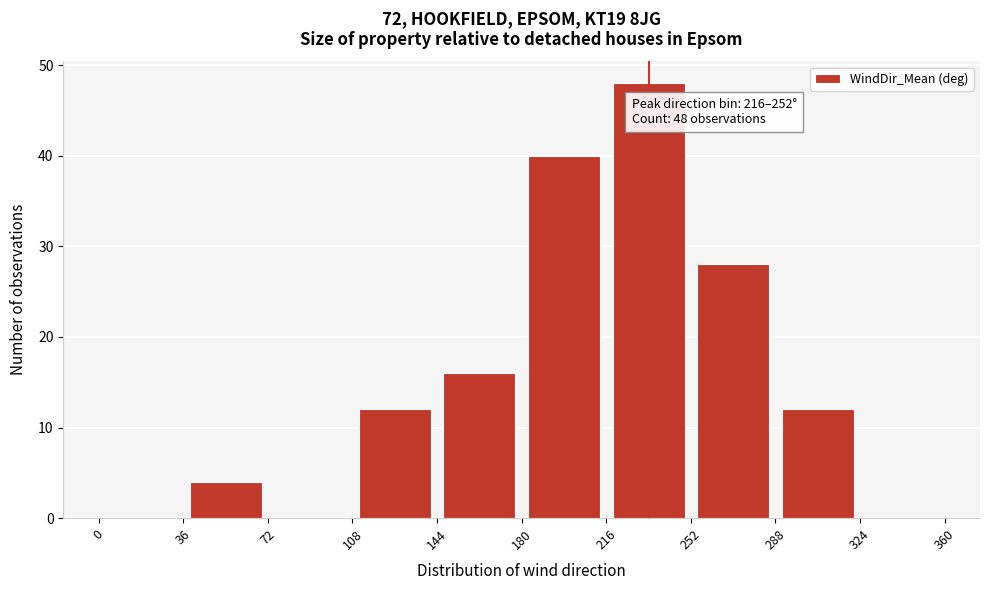

Over which range of the x-axis is the bar tallest?

216 to 252